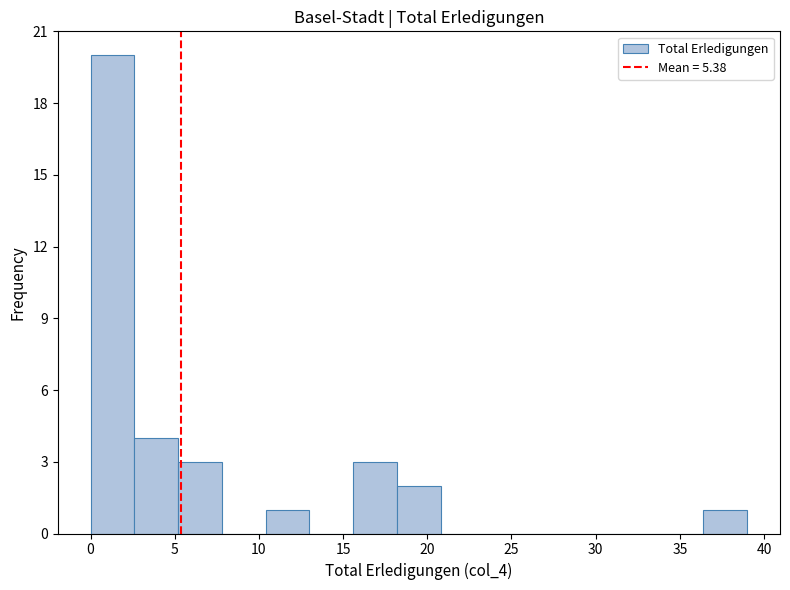

Reading left to right, transcribe this chart: for each bar, give the range it covers on the x-axis and its height. Neither the bar edges nor the heights are printed on the chart, so give them approximately, as read against the axes.

0.0 to 2.6: 20
2.6 to 5.2: 4
5.2 to 7.8: 3
7.8 to 10.4: 0
10.4 to 13.0: 1
13.0 to 15.6: 0
15.6 to 18.2: 3
18.2 to 20.8: 2
20.8 to 23.4: 0
23.4 to 26.0: 0
26.0 to 28.6: 0
28.6 to 31.2: 0
31.2 to 33.8: 0
33.8 to 36.4: 0
36.4 to 39.0: 1